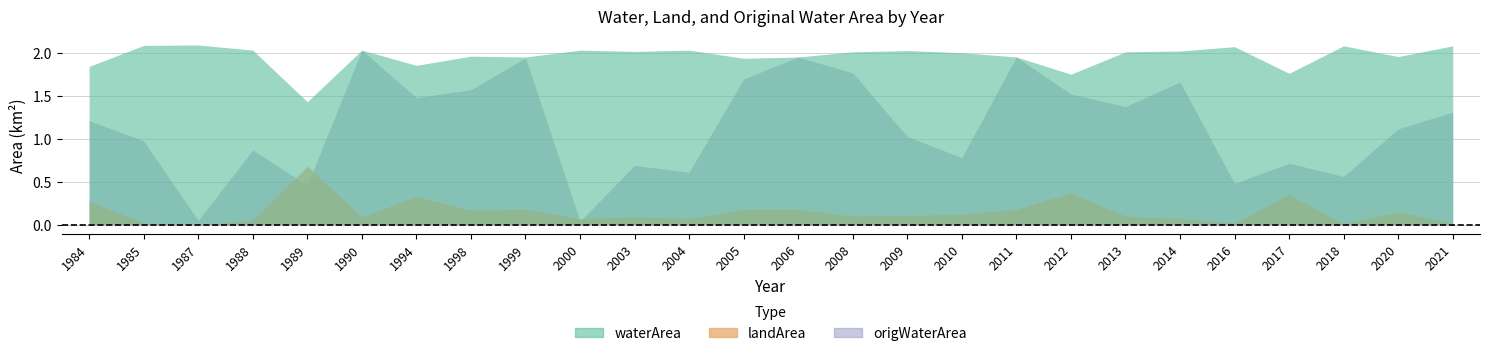

What are all the series names shown in the legend?

waterArea, landArea, origWaterArea